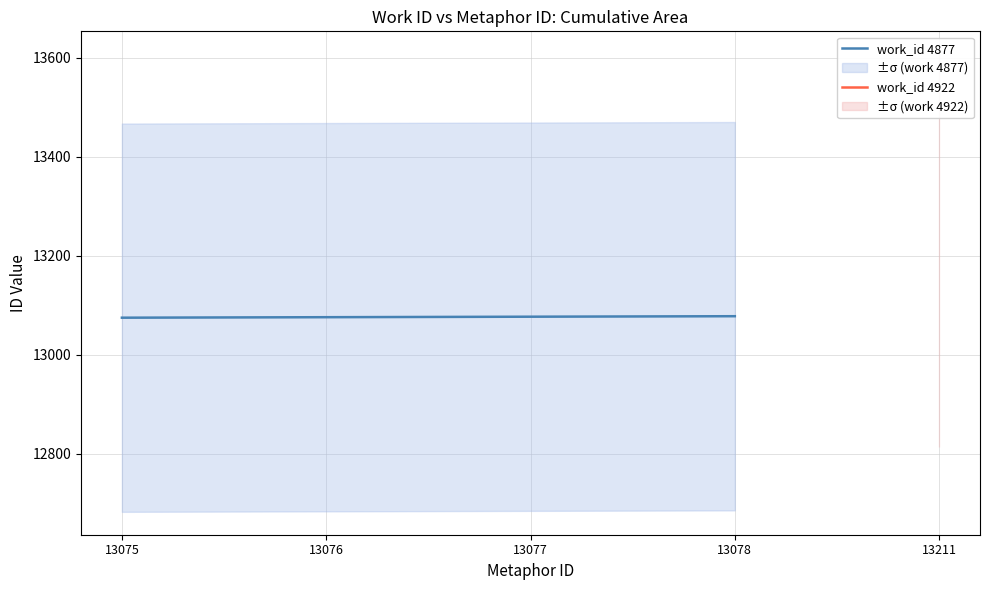

Count the number of values greater than 13077.

1